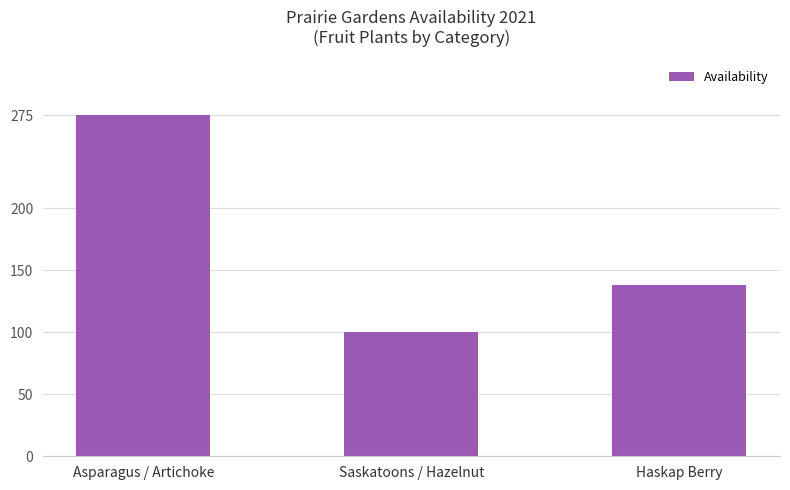

Where does the data first go above 138?

Asparagus / Artichoke